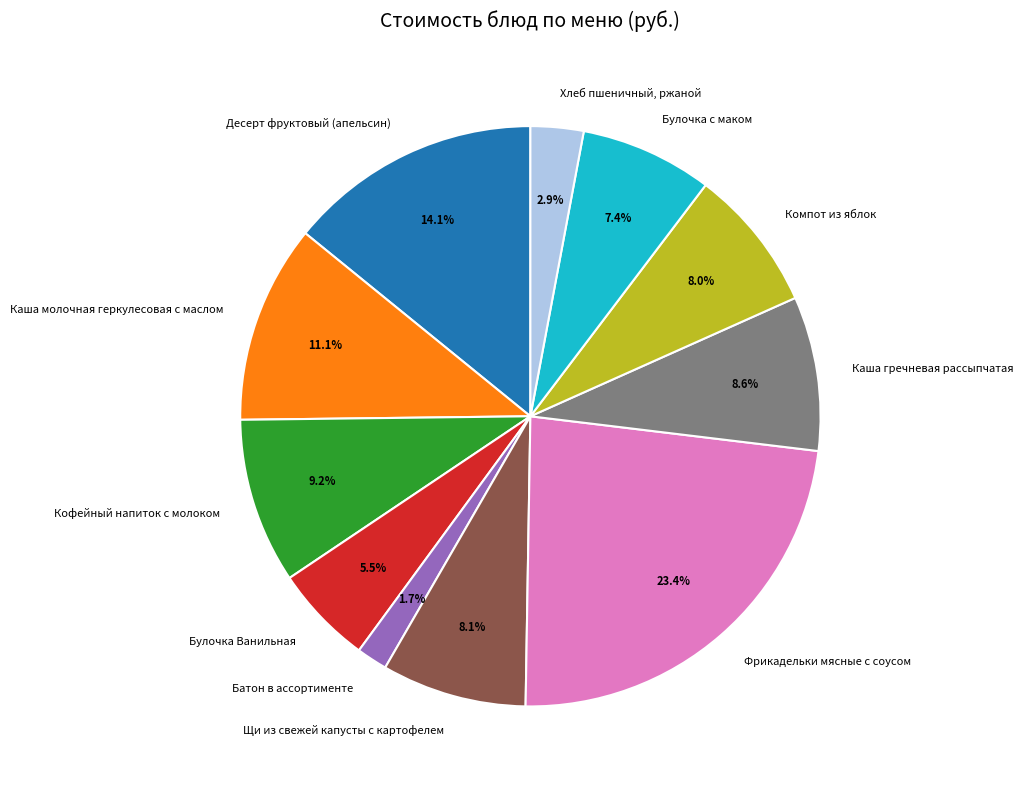

To the nearest percent, what percentage of the pie is Десерт фруктовый (апельсин)?

14%